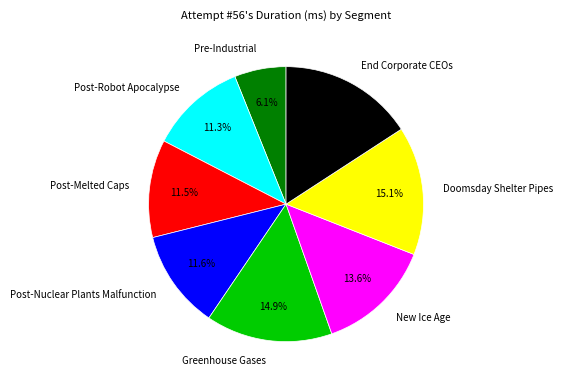

Does Post-Robot Apocalypse account for over 50% of the chart?

No